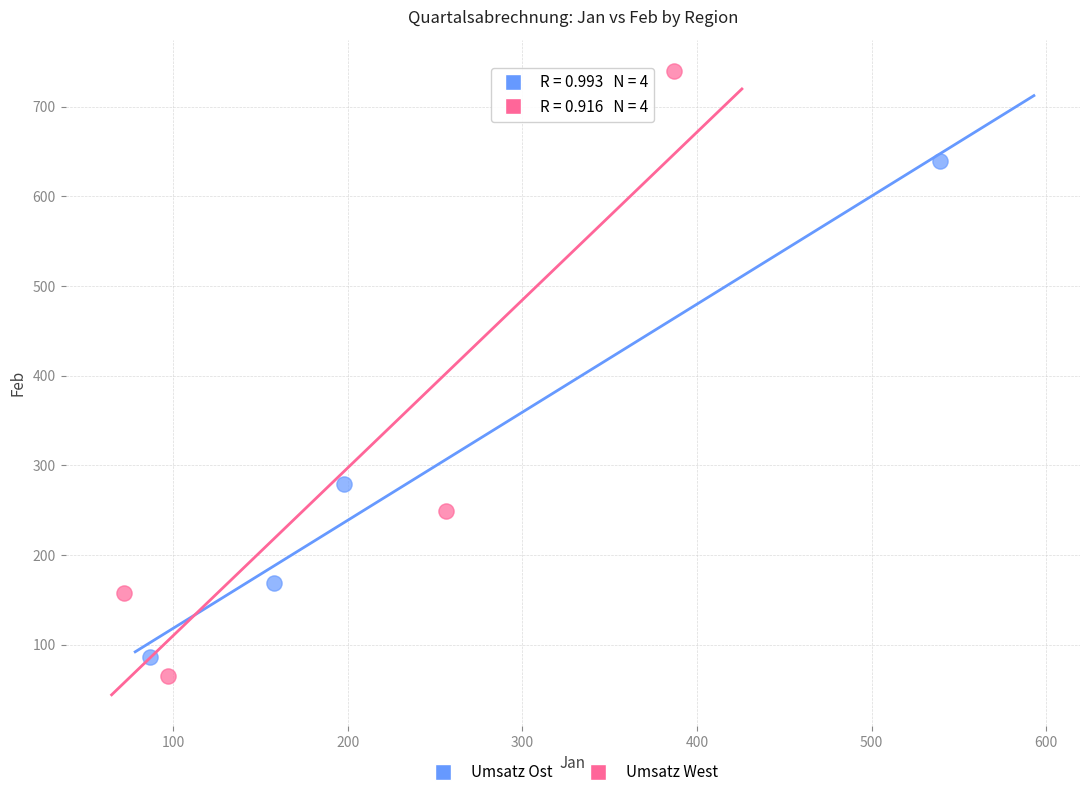

Which series contains the lowest Y value?

Umsatz West